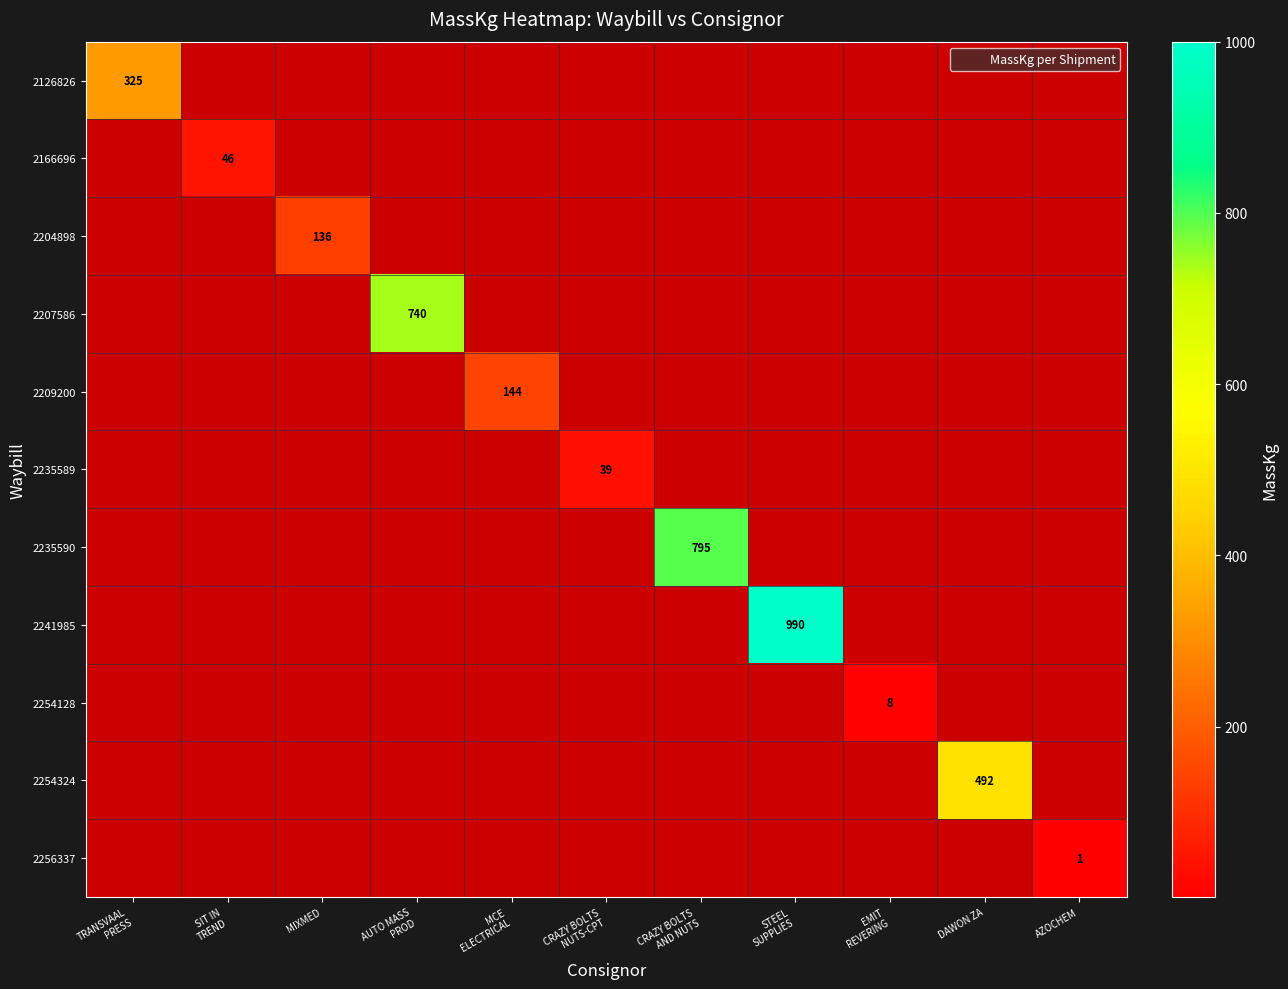

At which category is the sum across all series the highest?

STEEL
SUPPLIES